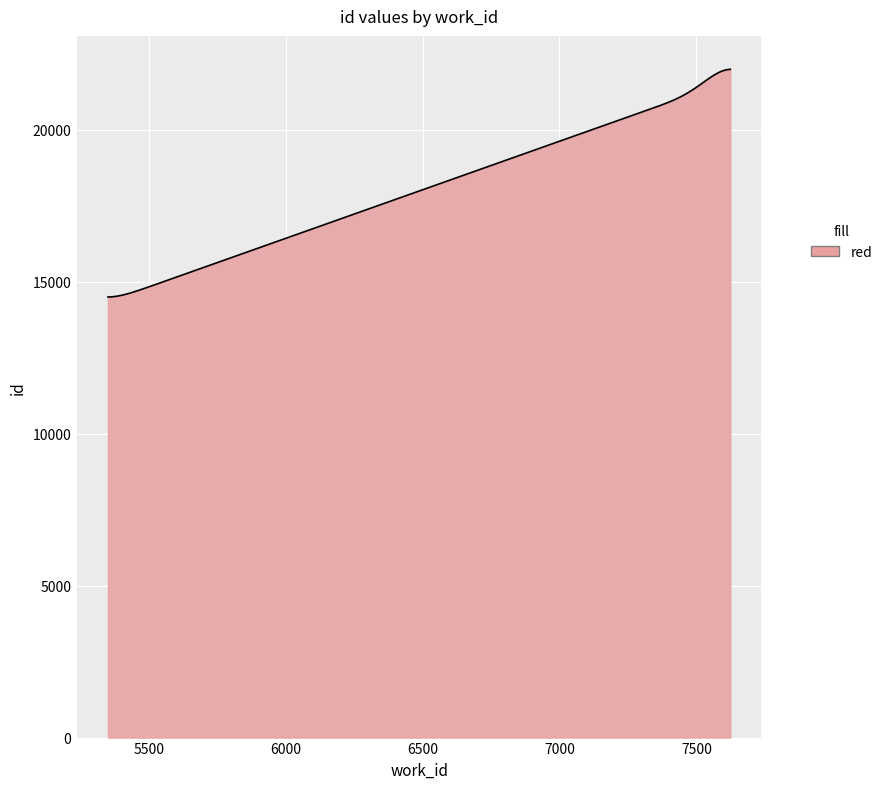

What is the minimum value shown in the chart?

14496.2